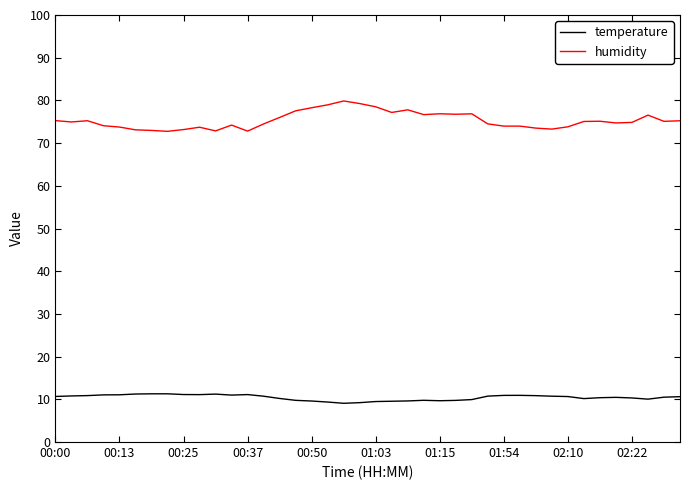

True or false: temperature and humidity cross at least once.

False